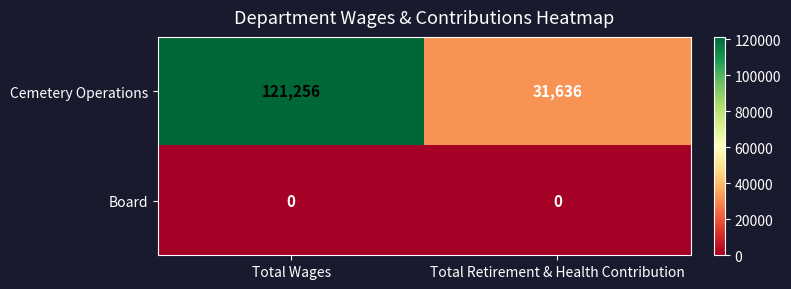

Which category has the highest value across all series?

Total Wages